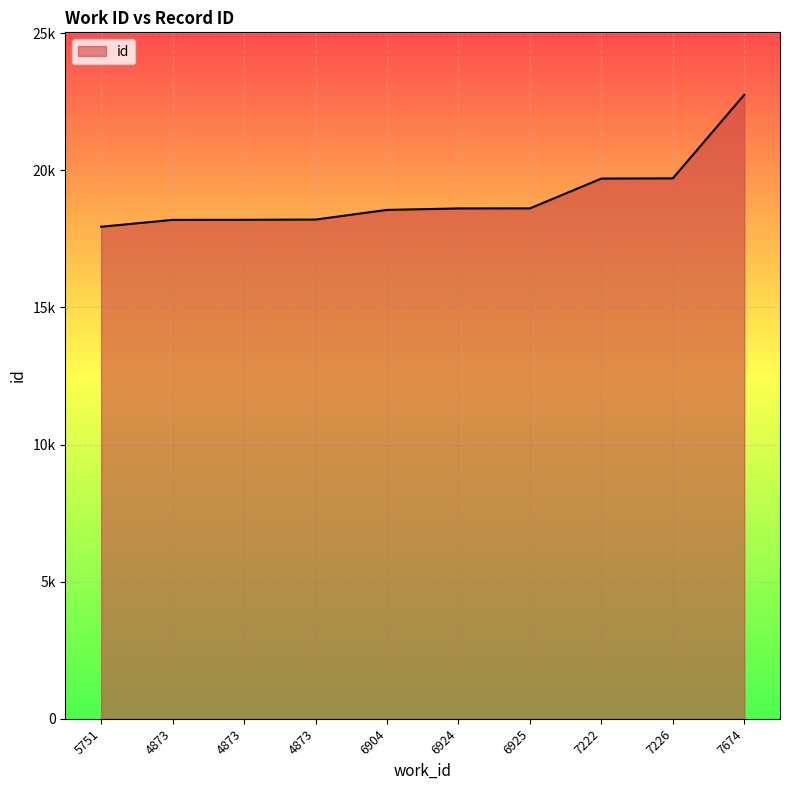

True or false: there are more than 0 points higher than both neighbors.

False